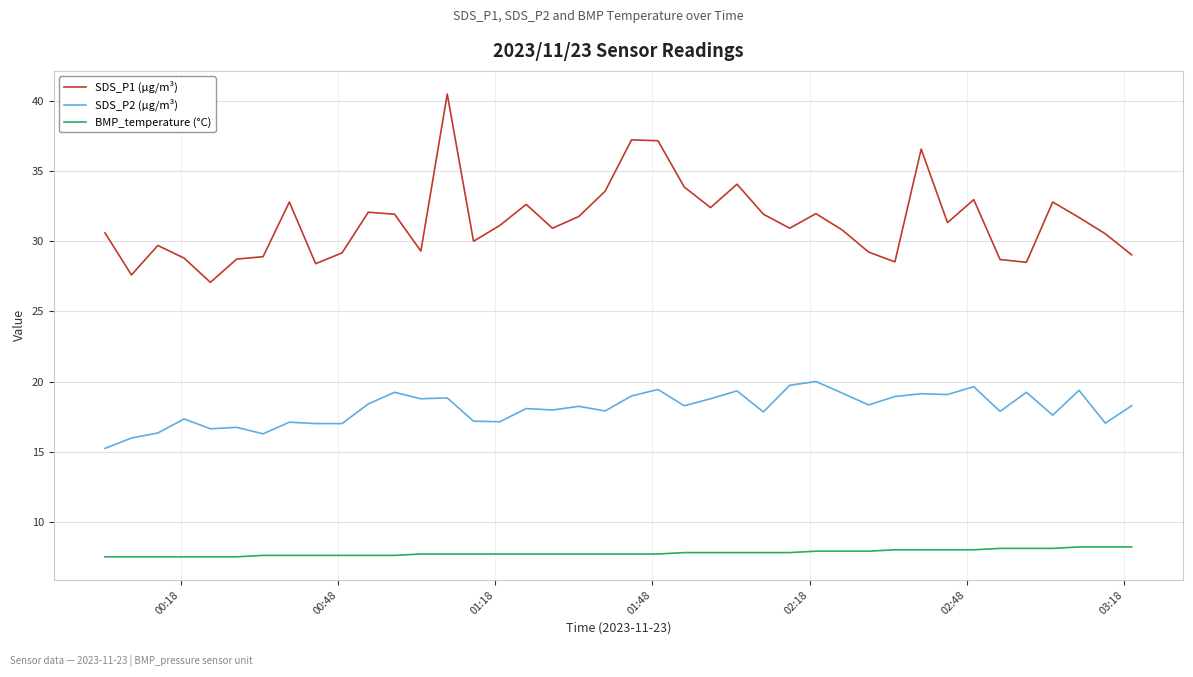

What is the lowest value of the SDS_P2 (µg/m³) series?

15.2